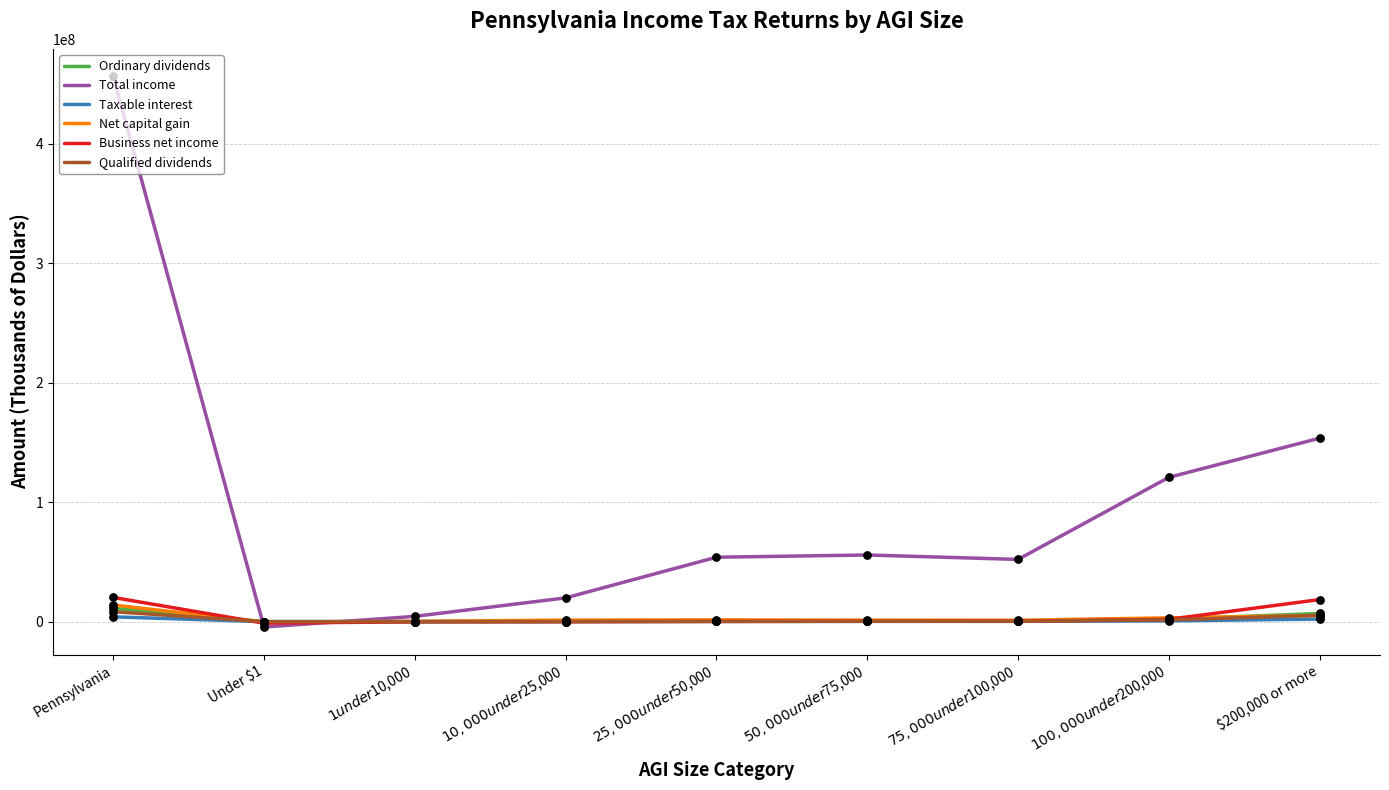

What is the total value across all series at $10,000 under $25,000?

21903186